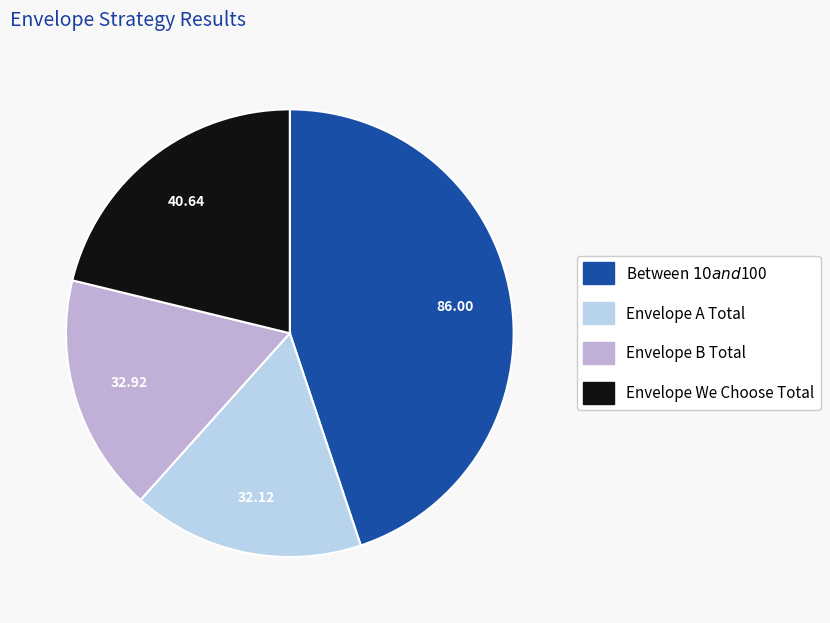

Is there any slice that represents more than half of the pie?

No